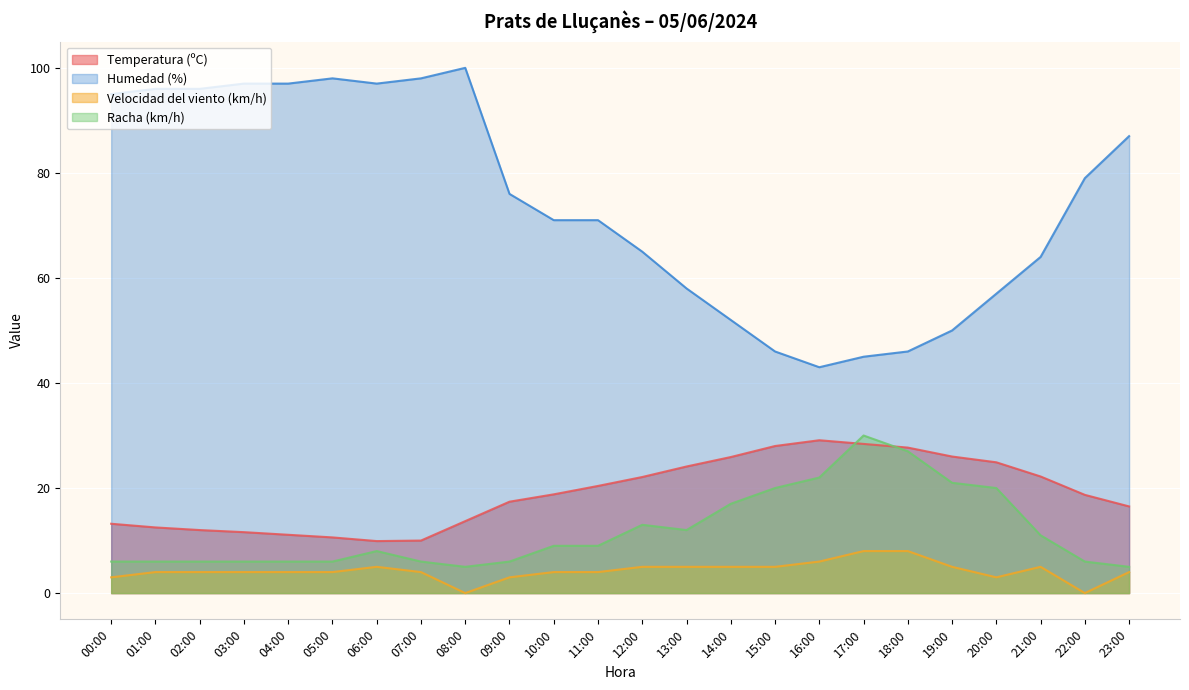

What is the label of the 20th point from the right?

04:00